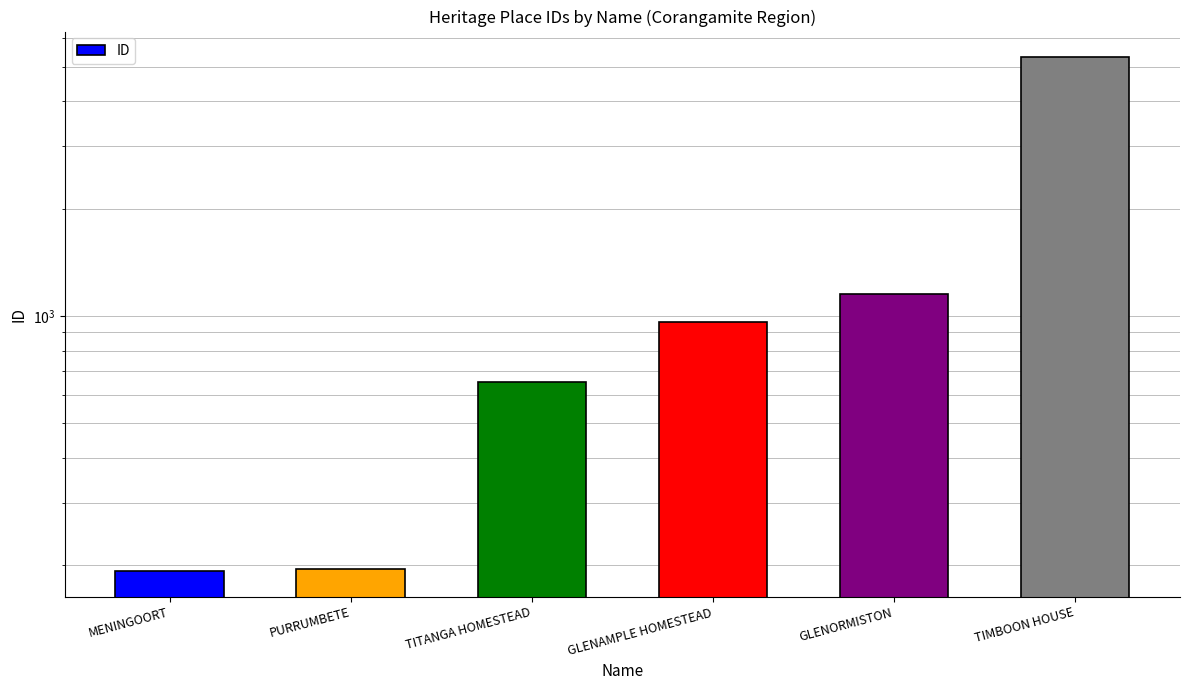

Reading left to right, list all the values displayed in this chart.

193	196	655	962	1150	5309